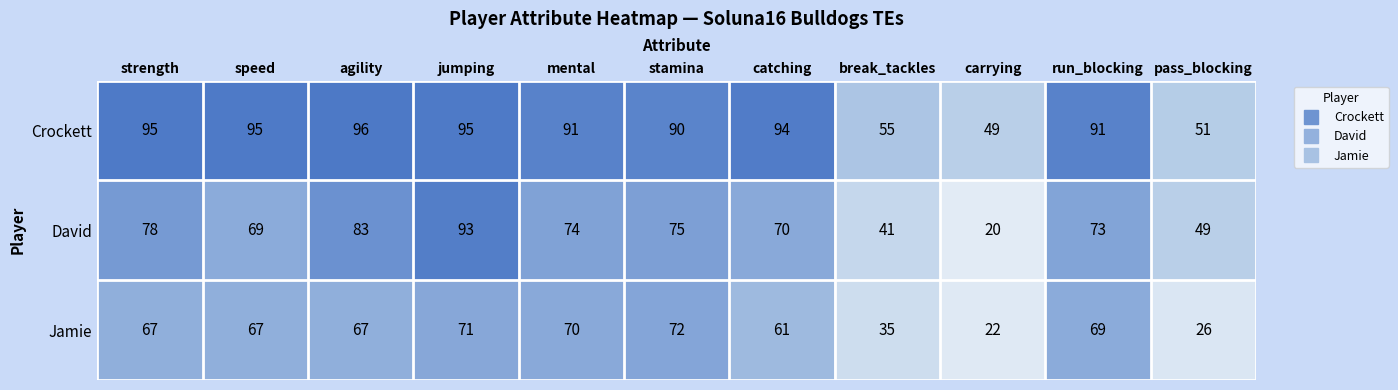

What is the difference between the highest and lowest values at pass_blocking?

25